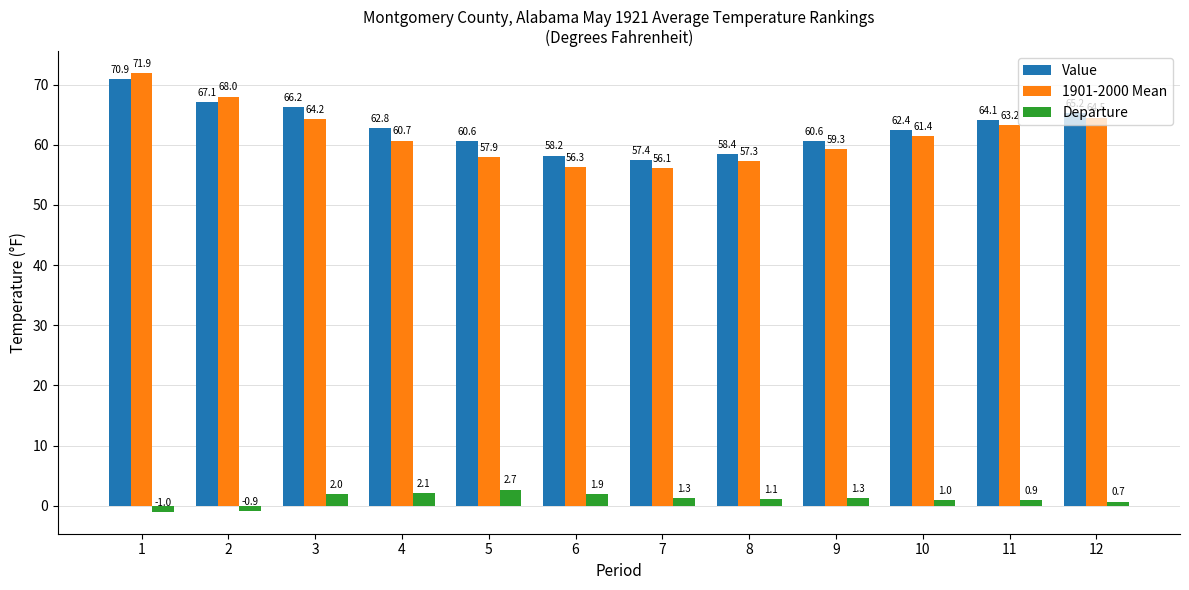

Rank the categories by 1901-2000 Mean value from lowest to highest.

7, 6, 8, 5, 9, 4, 10, 11, 3, 12, 2, 1